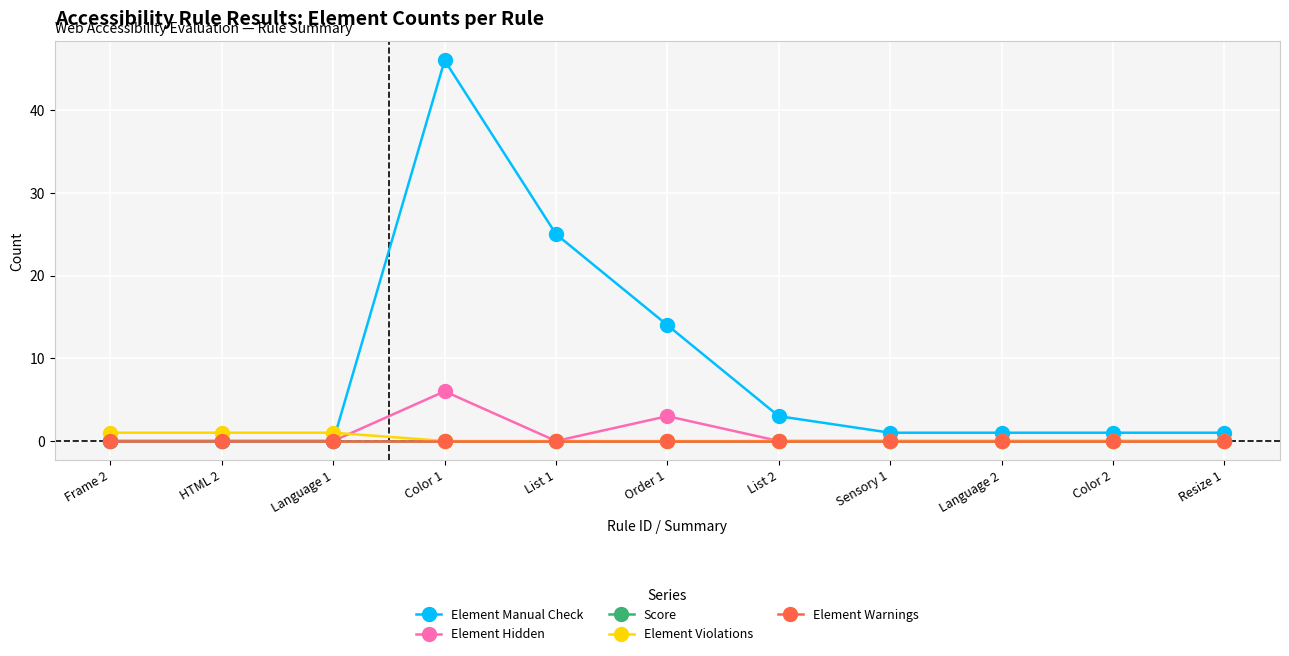

Reading left to right, transcribe all the data shown in this chart.

Element Manual Check: Frame 2=0	HTML 2=0	Language 1=0	Color 1=46	List 1=25	Order 1=14	List 2=3	Sensory 1=1	Language 2=1	Color 2=1	Resize 1=1
Element Hidden: Frame 2=0	HTML 2=0	Language 1=0	Color 1=6	List 1=0	Order 1=3	List 2=0	Sensory 1=0	Language 2=0	Color 2=0	Resize 1=0
Score: Frame 2=0	HTML 2=0	Language 1=0	Color 1=0	List 1=0	Order 1=0	List 2=0	Sensory 1=0	Language 2=0	Color 2=0	Resize 1=0
Element Violations: Frame 2=1	HTML 2=1	Language 1=1	Color 1=0	List 1=0	Order 1=0	List 2=0	Sensory 1=0	Language 2=0	Color 2=0	Resize 1=0
Element Warnings: Frame 2=0	HTML 2=0	Language 1=0	Color 1=0	List 1=0	Order 1=0	List 2=0	Sensory 1=0	Language 2=0	Color 2=0	Resize 1=0